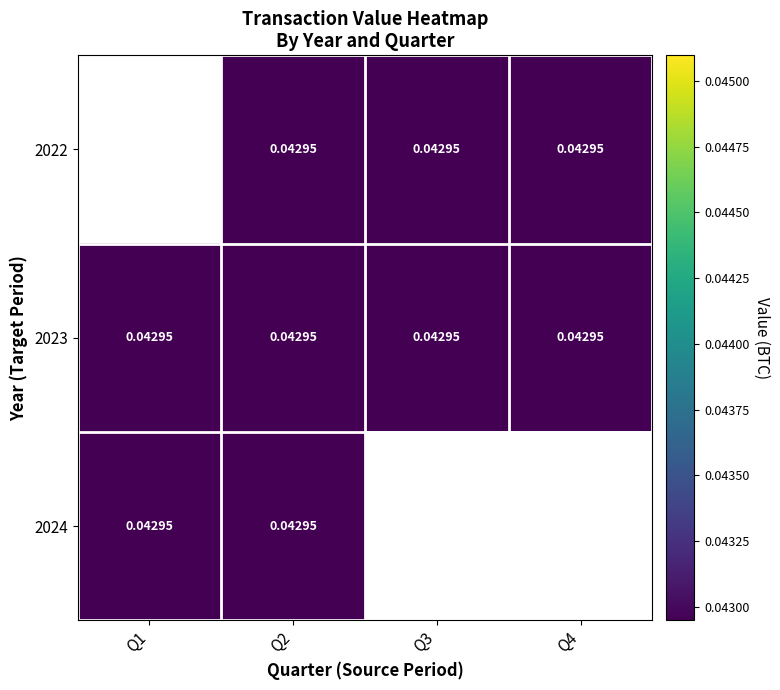

The 2023 series shows 0.0 at Q1. True or false?

True